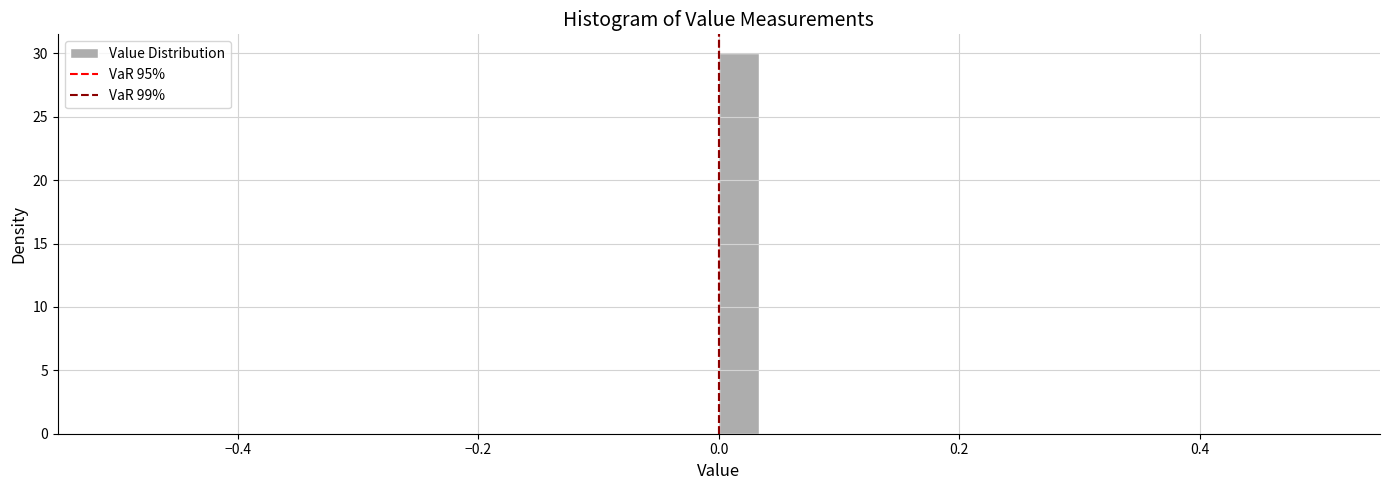

Around what value on the x-axis is the tallest bar? Give the approximate position of its centre, as read against the axis.

0.02